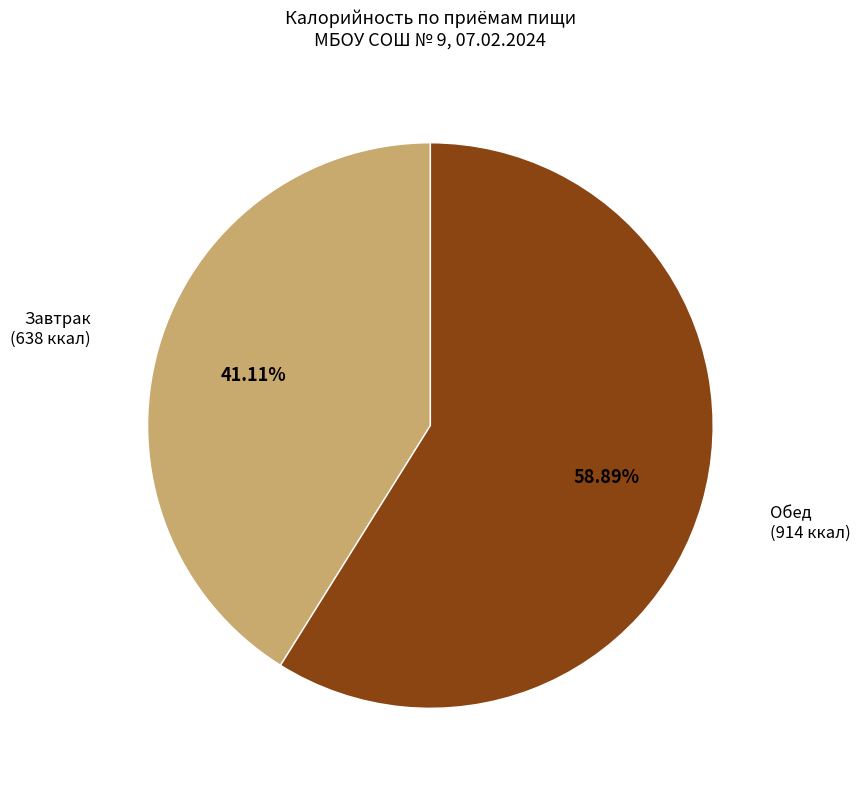

Count the number of slices in the pie.

2